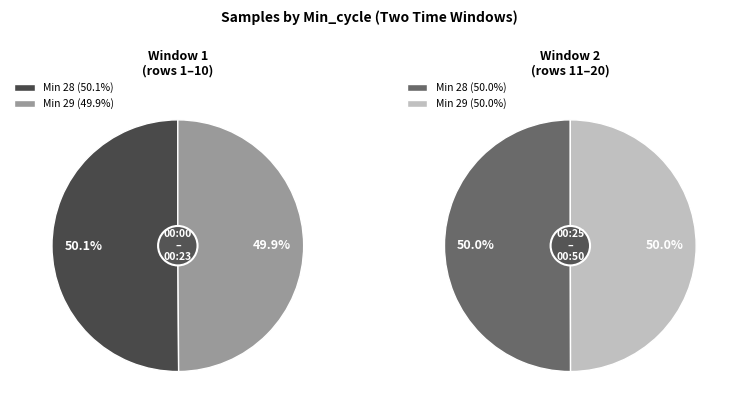

Which slice is the largest?

28